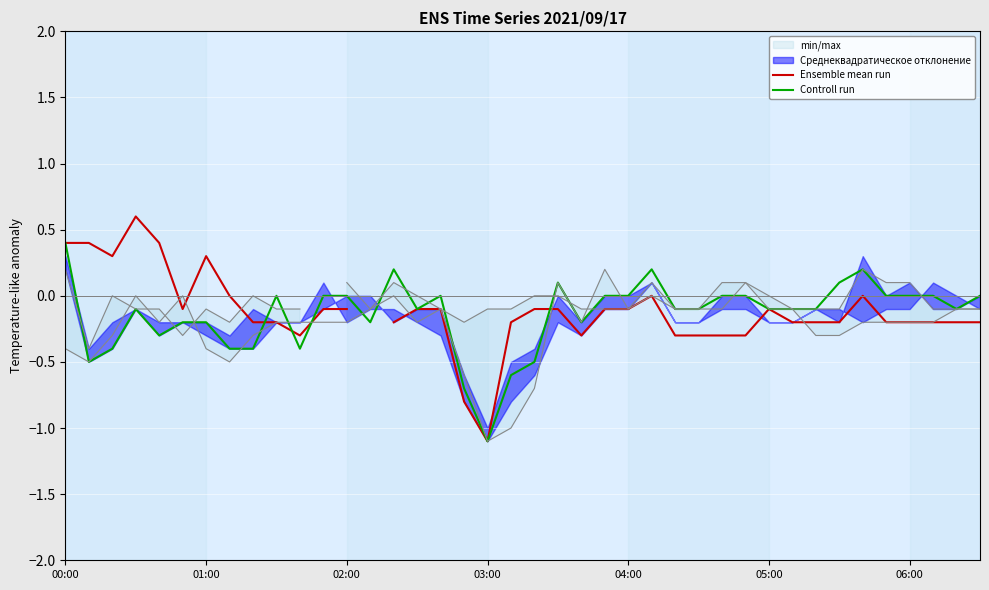

What is the sum of all Controll run values?

-5.7